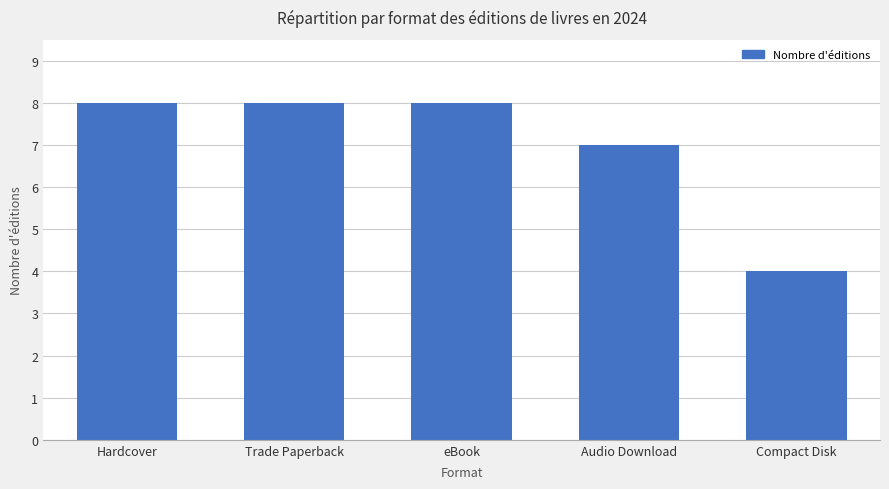

What is the sum of all values?

35